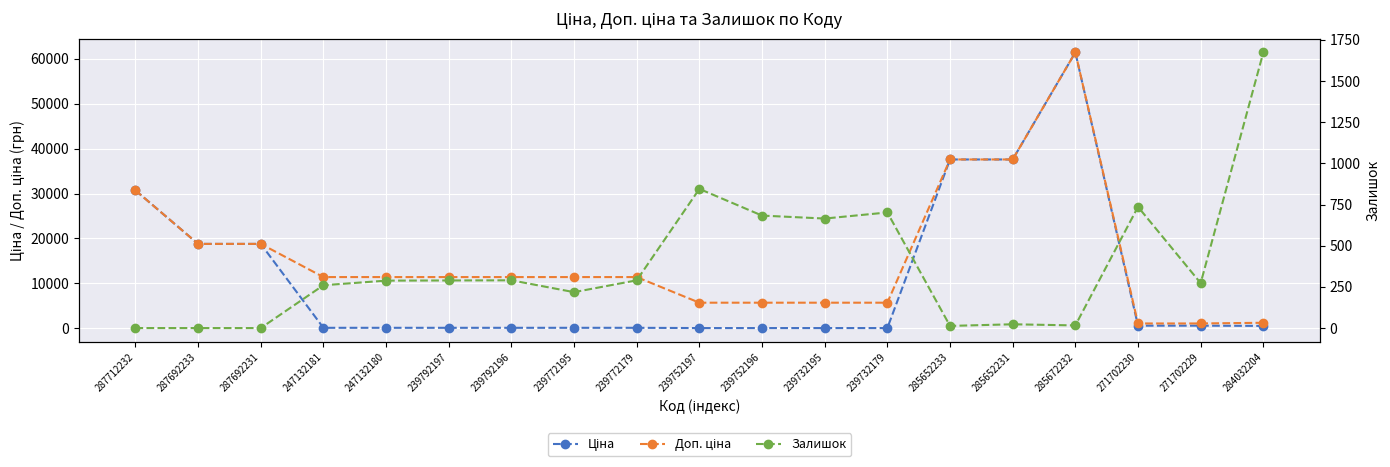

How many times do Доп. ціна and Залишок cross each other?

1